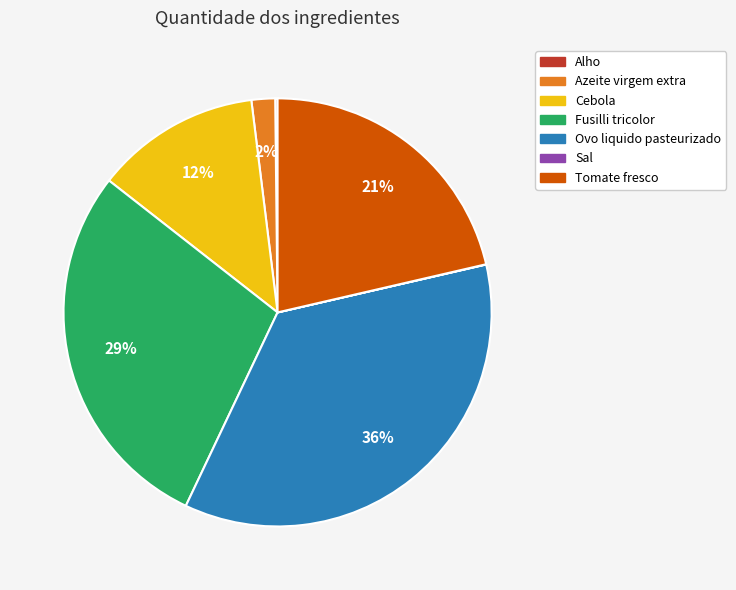

Is it true that Tomate fresco is 21% of the pie?

True